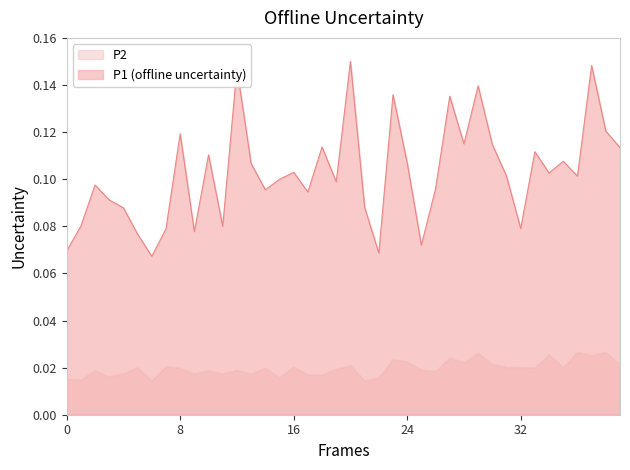

How many series are shown in this chart?

2